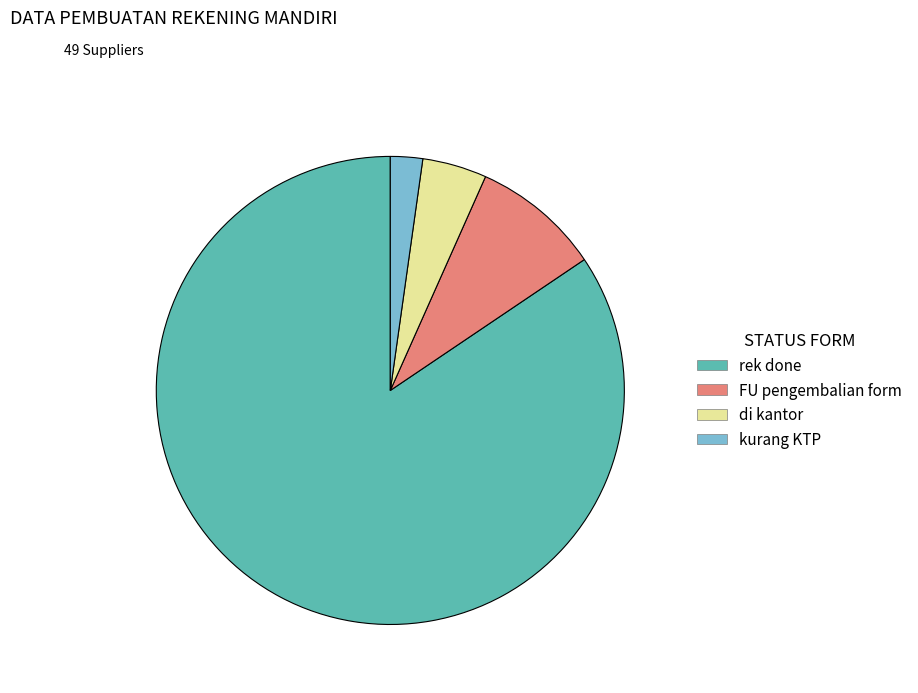

Which has a higher value, FU pengembalian form or kurang KTP?

FU pengembalian form